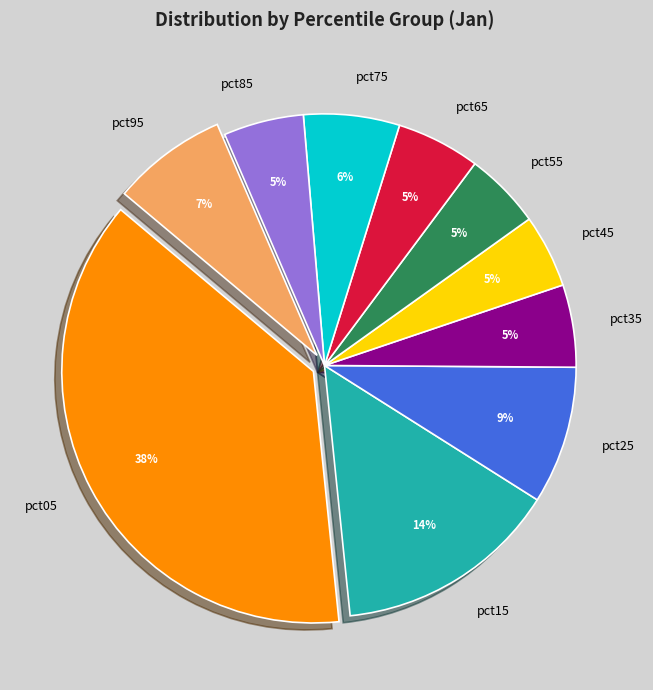

Which category has the biggest portion of the pie?

pct05